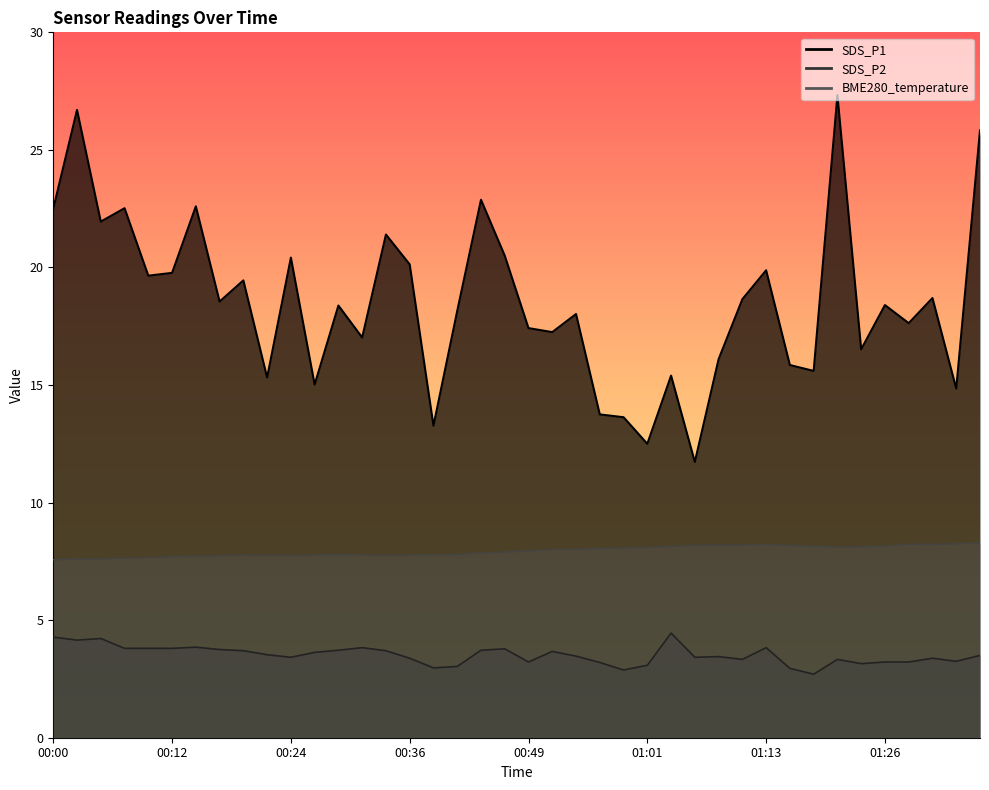

Rank the series by their maximum value, from lowest to highest.

SDS_P2, BME280_temperature, SDS_P1